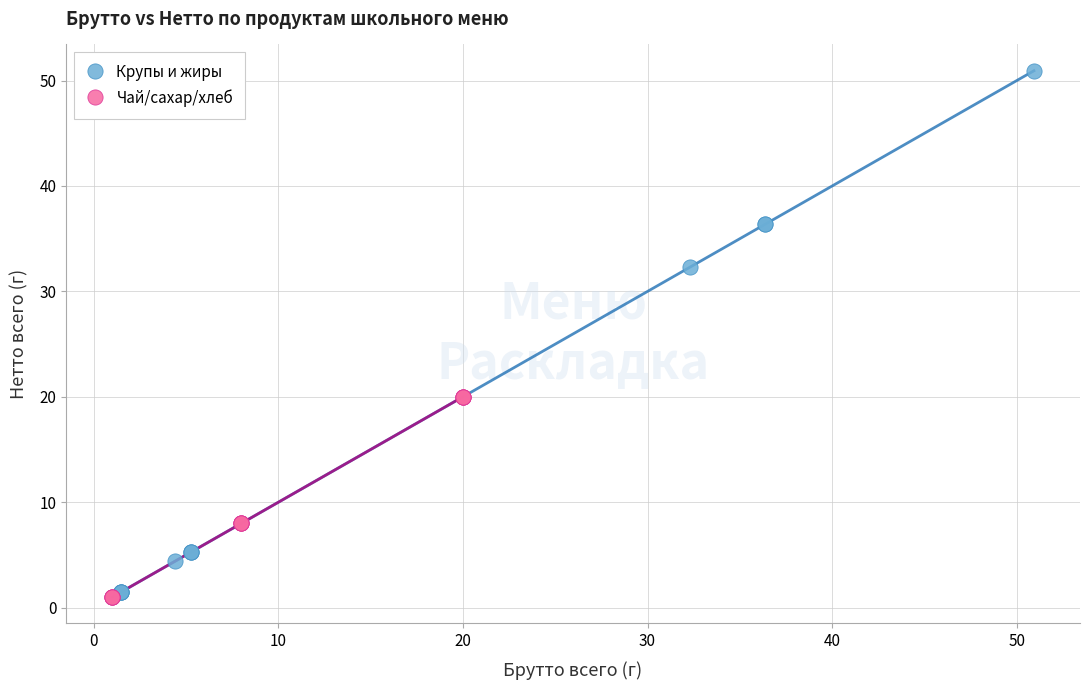

What are all the series names shown in the legend?

Крупы и жиры, Чай/сахар/хлеб